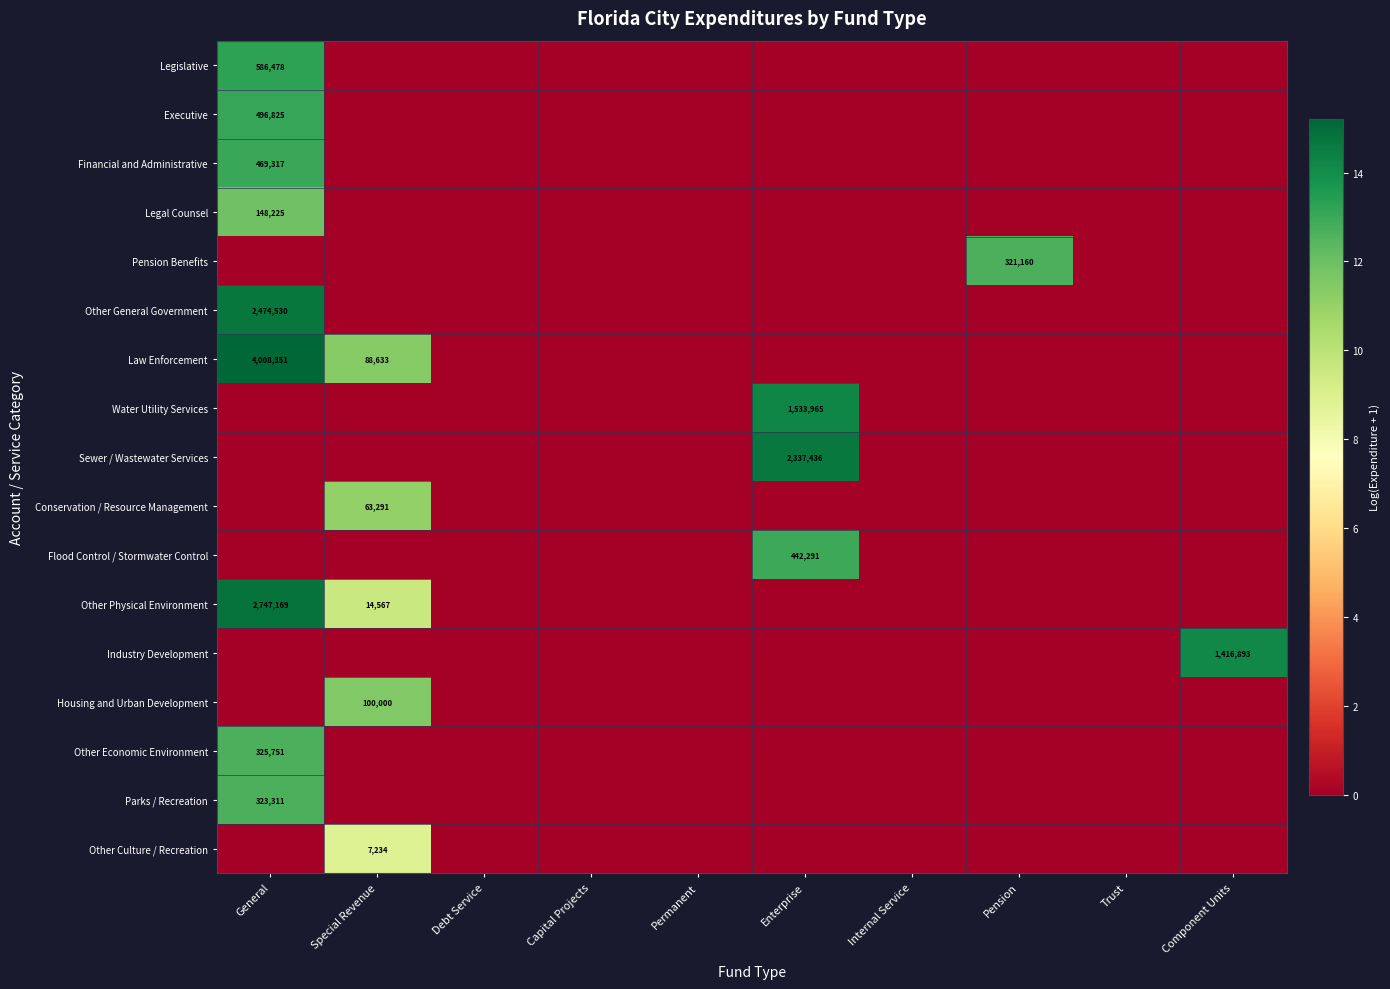

Which label corresponds to the smallest value in the chart?

Special Revenue